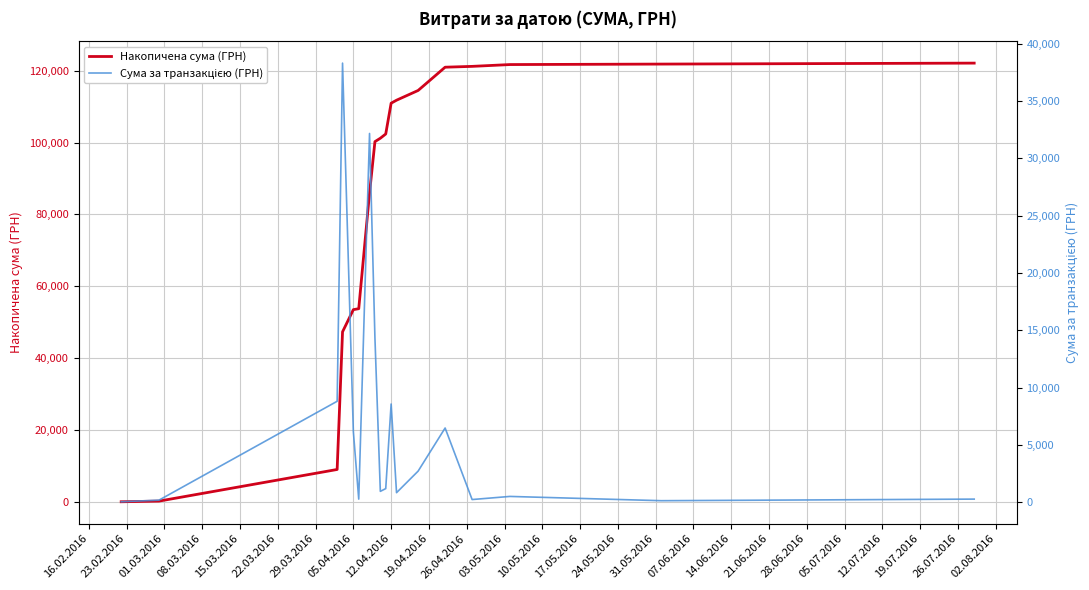

What is the highest value of the Накопичена сума (ГРН) series?

122109.8